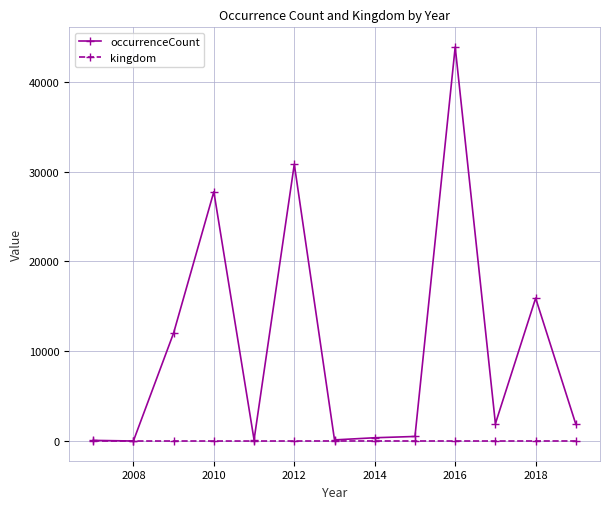

What are all the series names shown in the legend?

occurrenceCount, kingdom